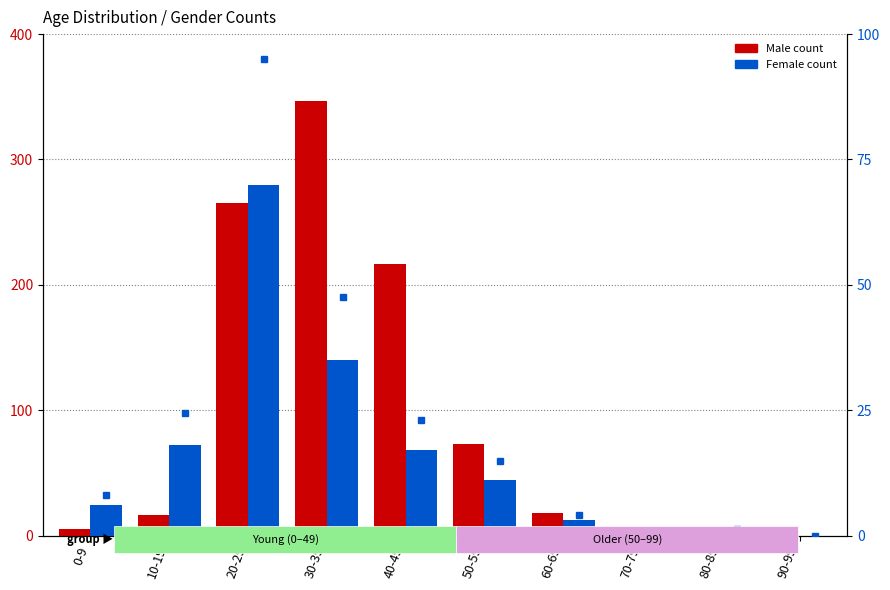

The Female series shows 4 at 0-9. True or false?

False